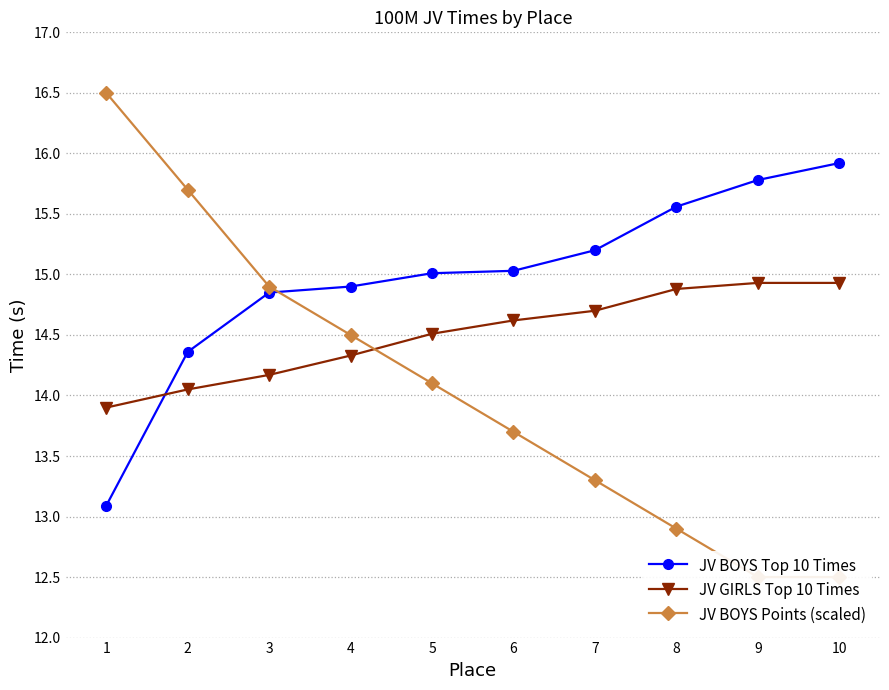

What is the total value across all series at 5?

43.6